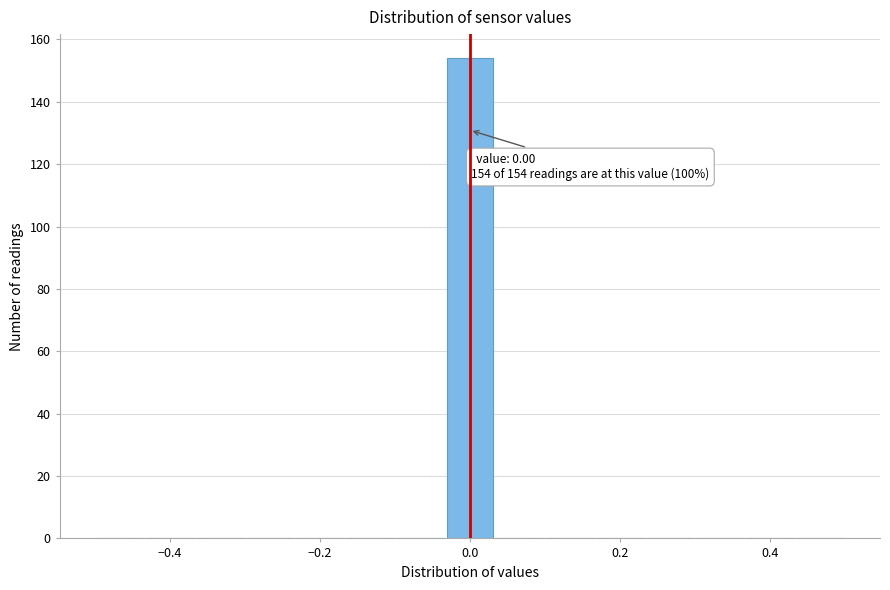

Read against the x-axis, roughly where is the centre of the tallest bar?

0.00